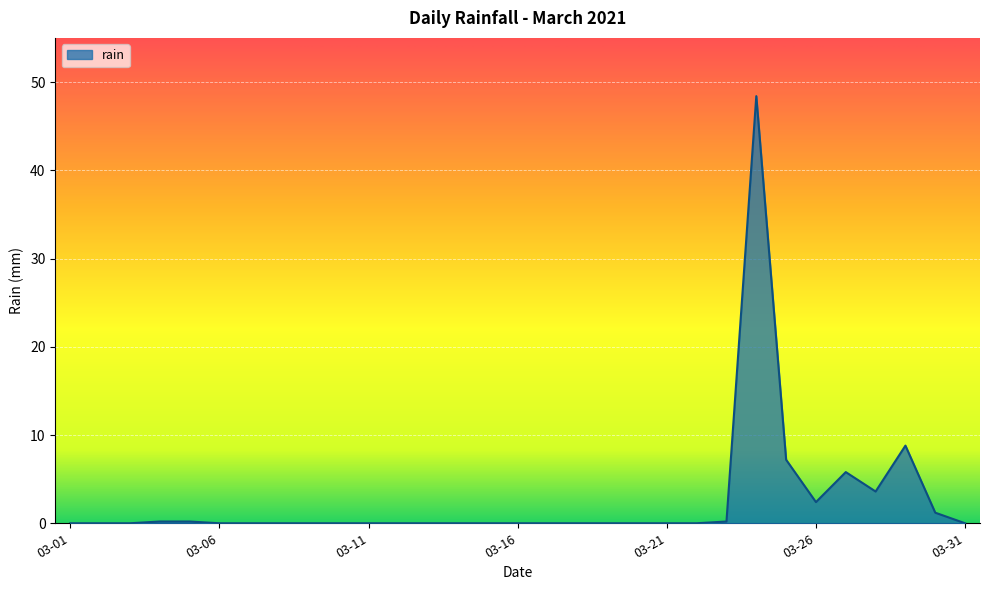

How many series are shown in this chart?

1